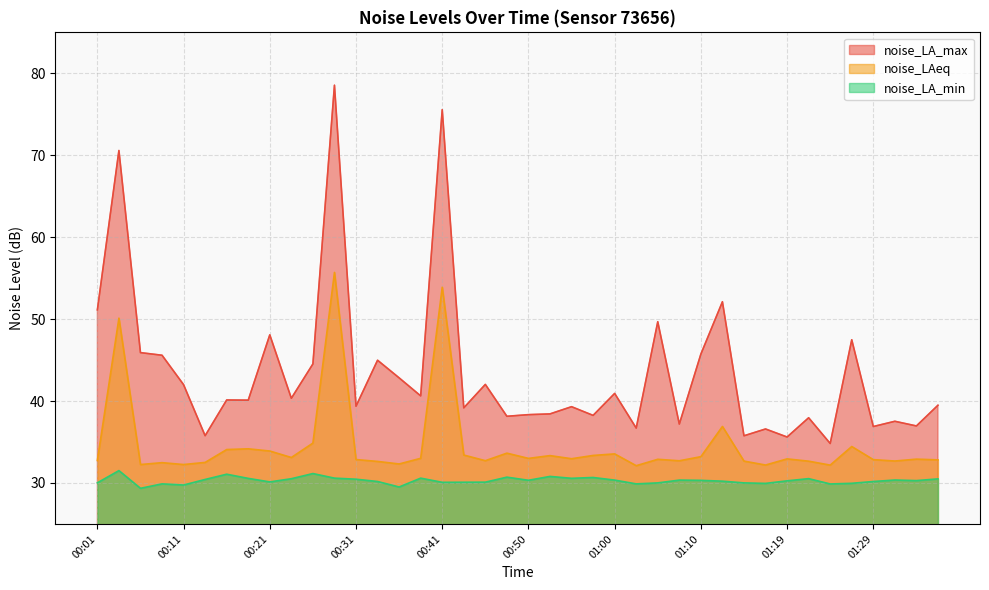

At which label is noise_LA_min closest to 30?

01:05